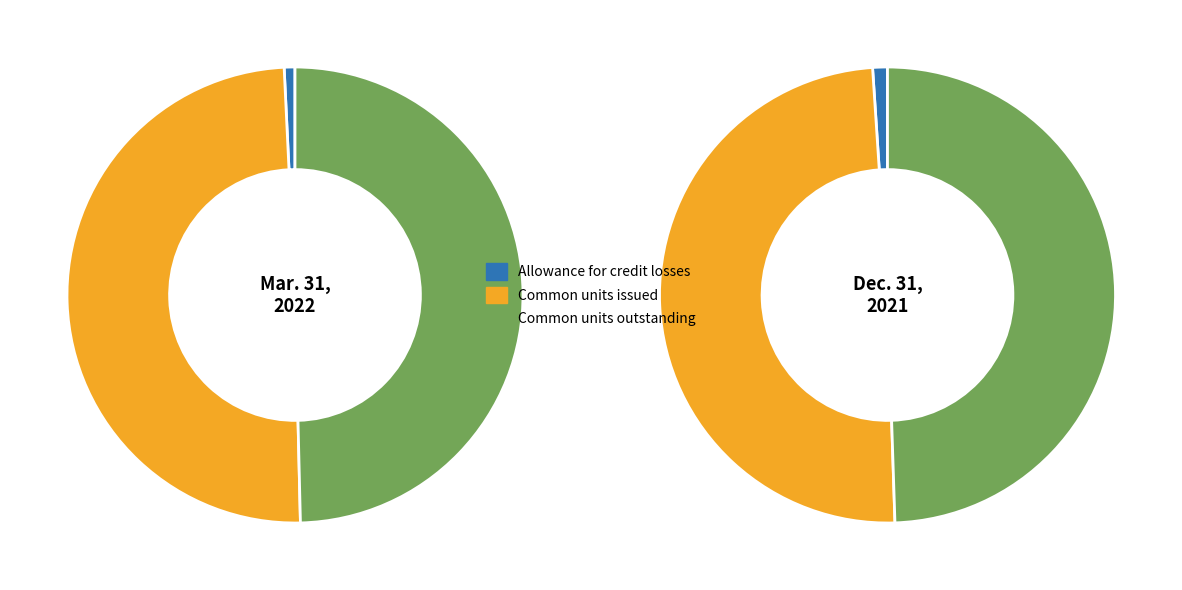

To the nearest percent, what is the difference between the Common units issued and Allowance for credit losses slice percentages?

49%